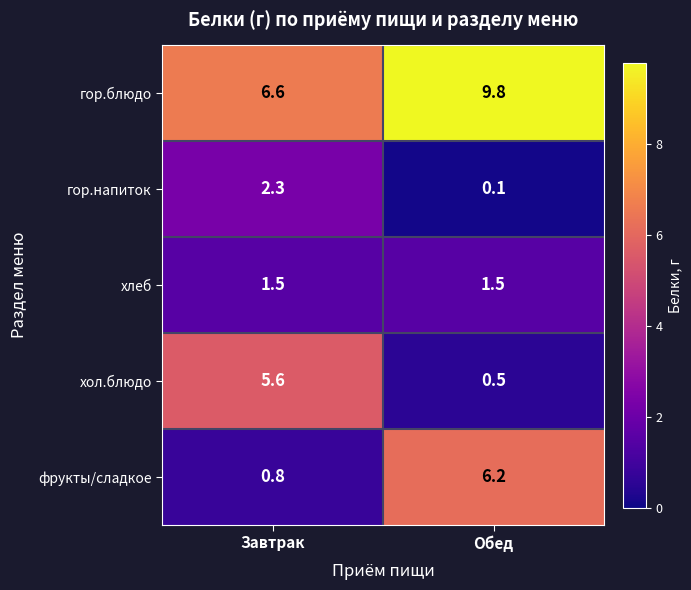

What value does the гор.напиток series have at Завтрак?

2.3